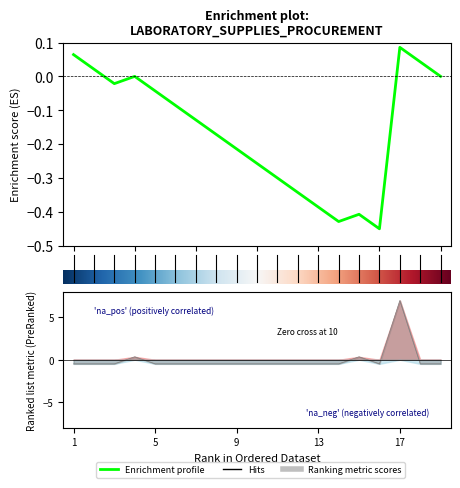

List the labels in order of value, smallest first.

1, 2, 3, 5, 6, 7, 8, 9, 10, 11, 12, 13, 14, 16, 18, 19, 4, 15, 17